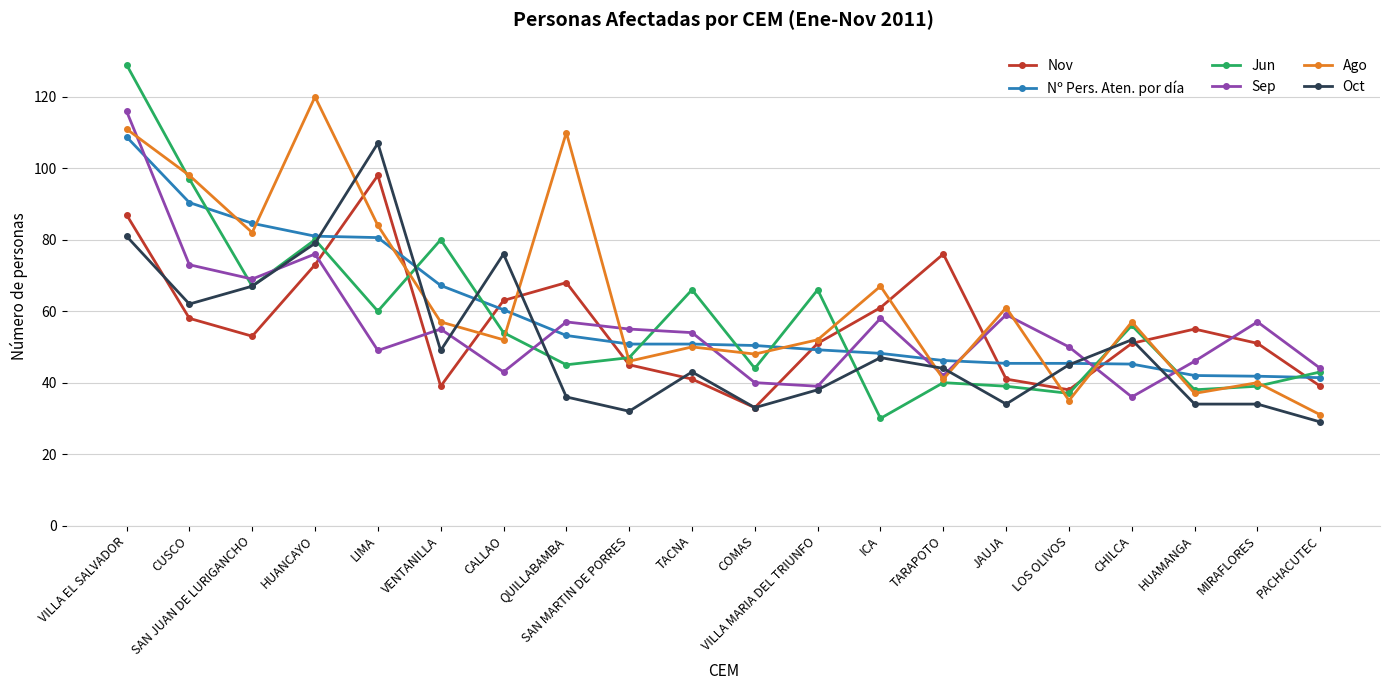

What value does the Jun series have at CUSCO?

97.0